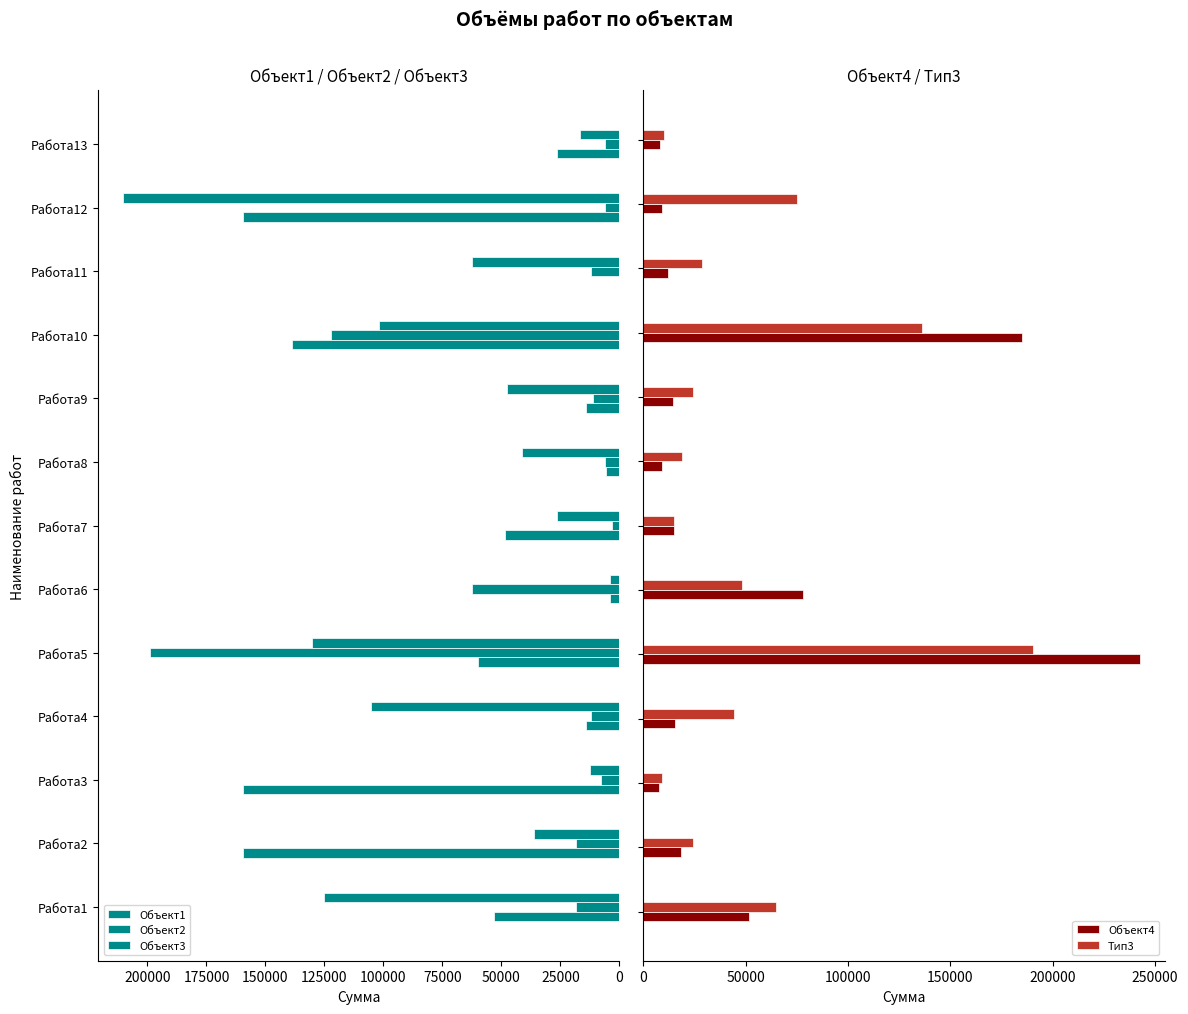

How many values in Объект1 are above zero?

12